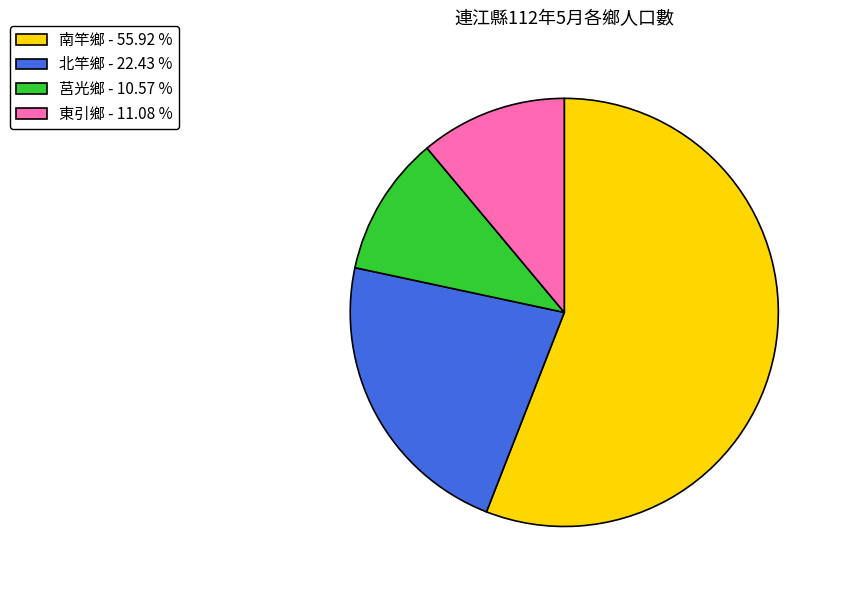

Is there any slice that represents more than half of the pie?

Yes